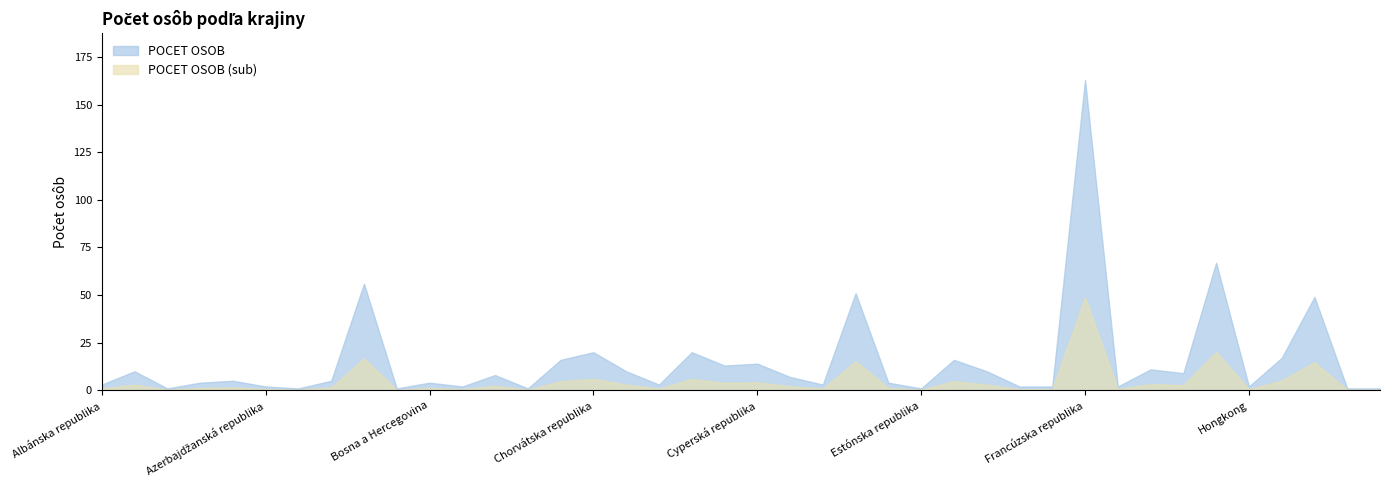

At which label does the data first exceed 5?

Argentínska republika